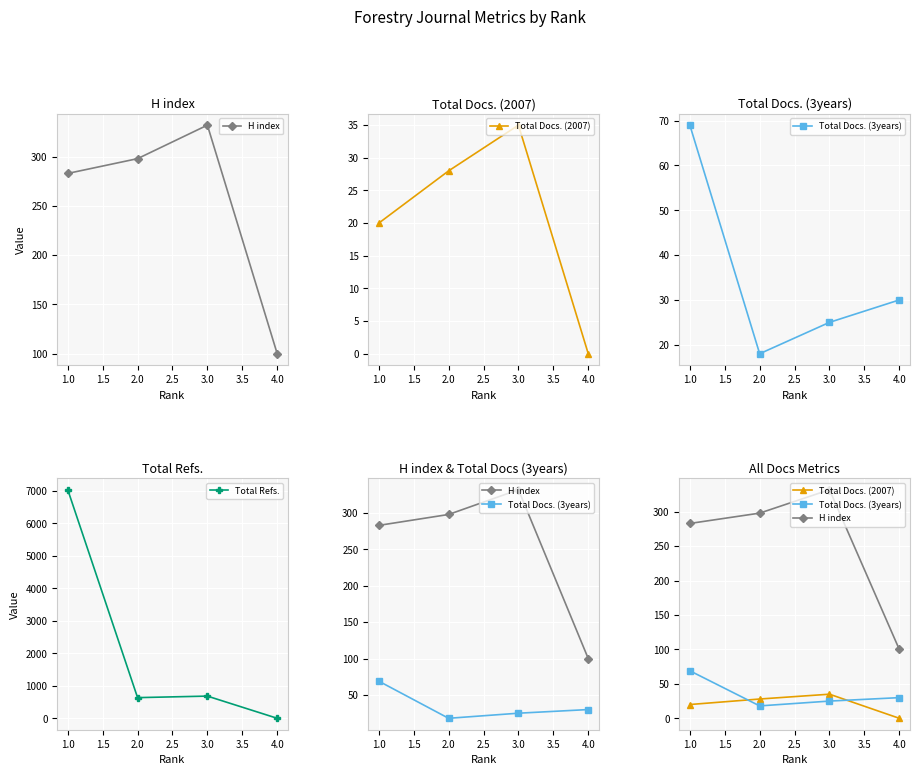

At which category does Total Refs. reach its first local peak?

3.0